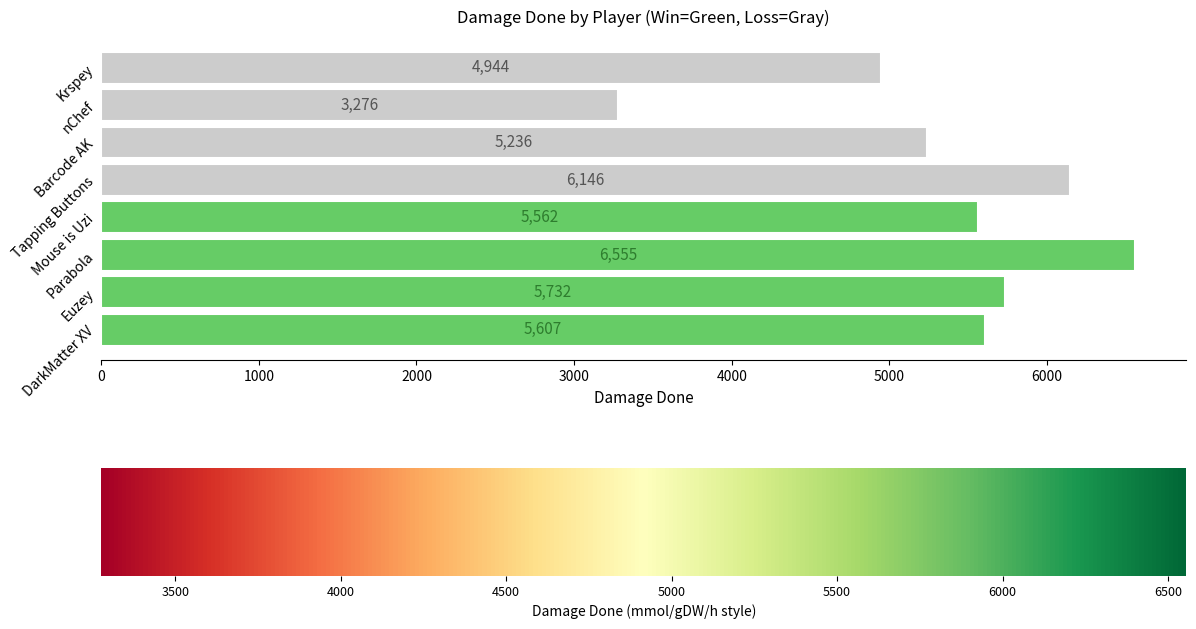

What is the greatest value displayed?

6555